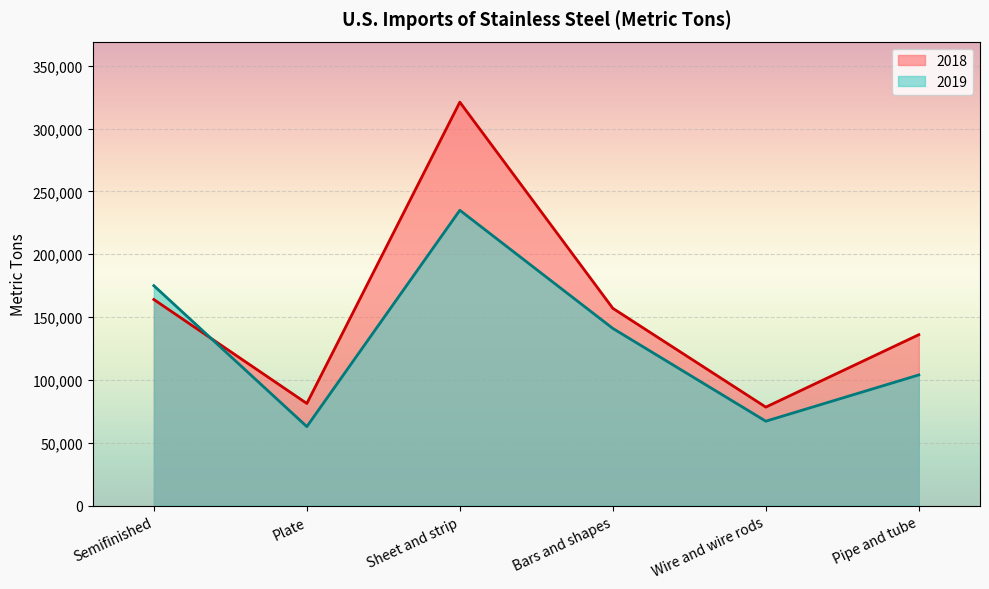

What is the maximum value for 2018?

321000